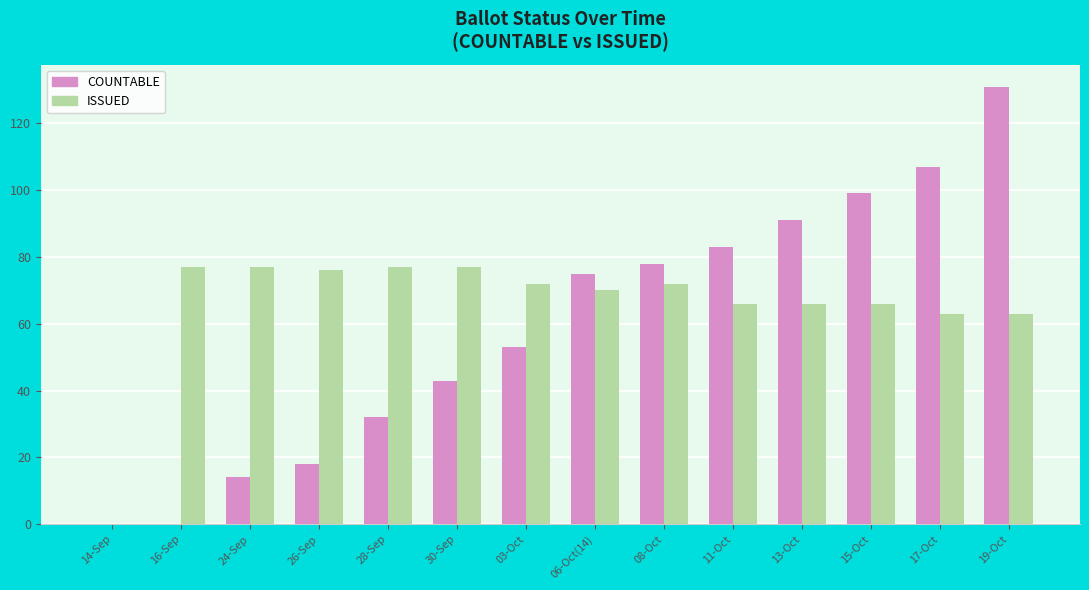

Where does the ISSUED series first go above 72?

16-Sep